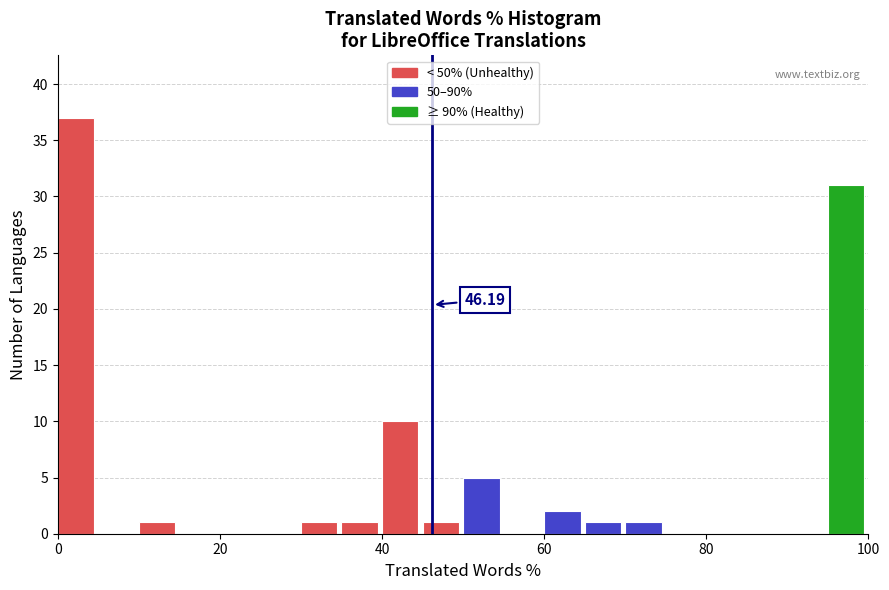

Around what value on the x-axis is the tallest bar? Give the approximate position of its centre, as read against the axis.

2